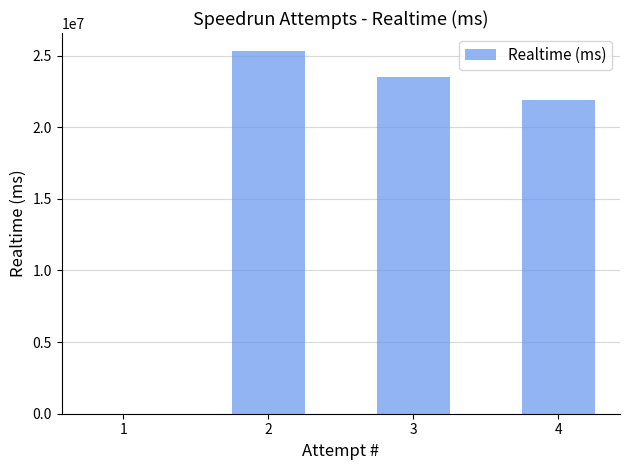

What is the sum of all values?

70719172